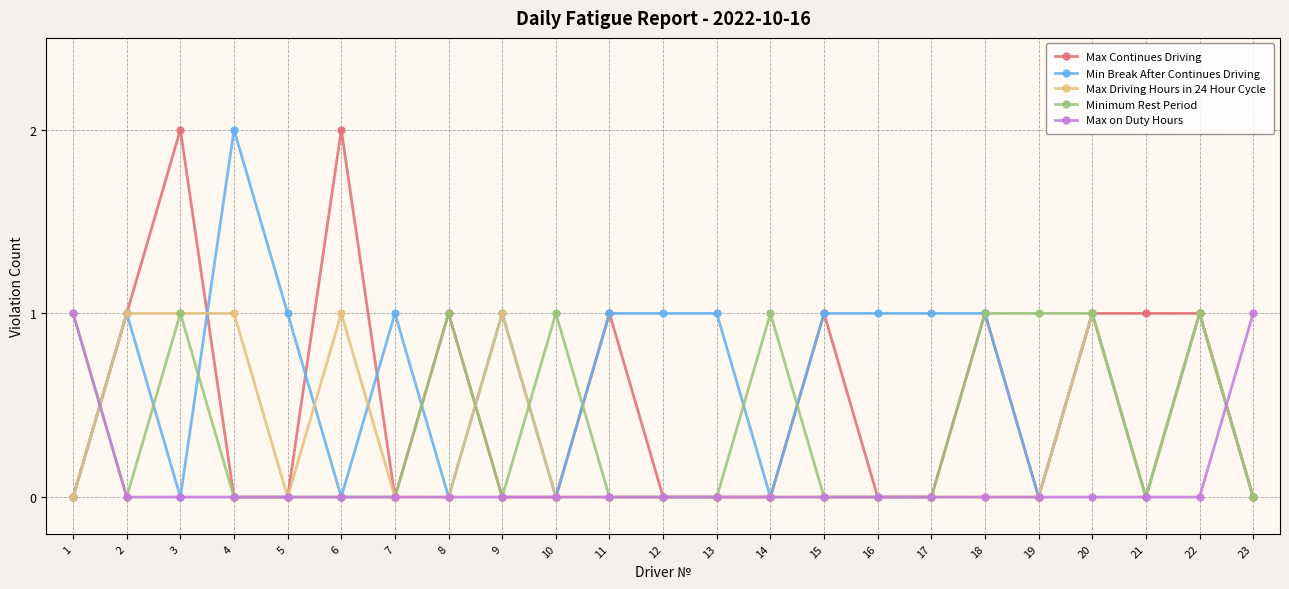

The value of Min Break After Continues Driving at 14 is 0. True or false?

True